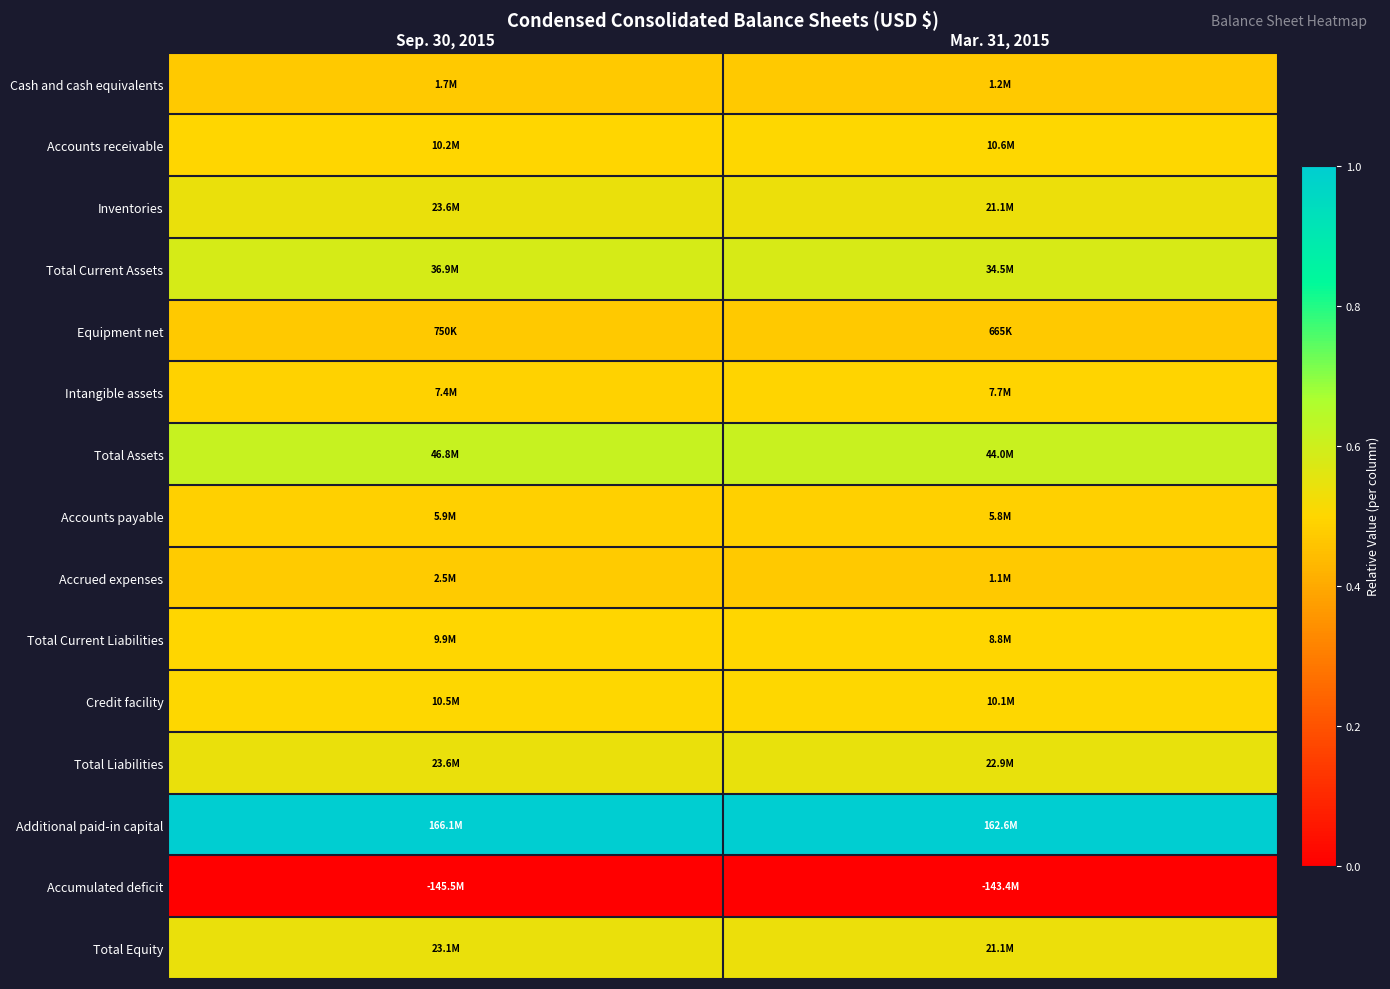

Rank the series by their maximum value, from highest to lowest.

Additional paid-in capital, Total Assets, Total Current Assets, Total Liabilities, Inventories, Total Equity, Accounts receivable, Credit facility, Total Current Liabilities, Intangible assets, Accounts payable, Accrued expenses, Cash and cash equivalents, Equipment net, Accumulated deficit